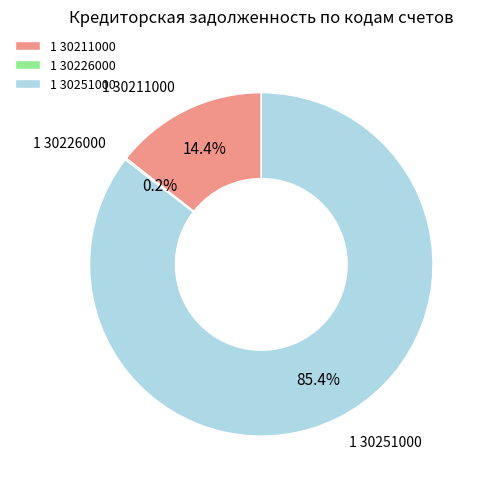

What percentage is NOT represented by 1 30211000?

85.6%